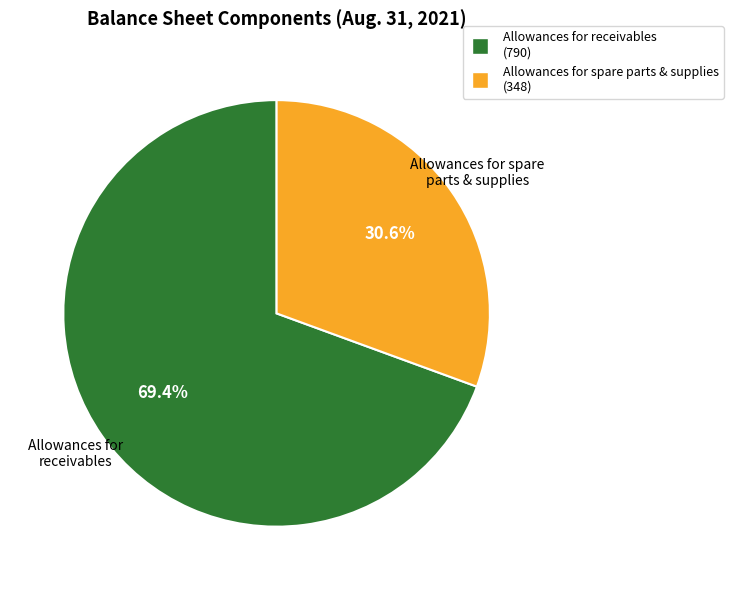

Which slice is the largest?

Allowances for receivables